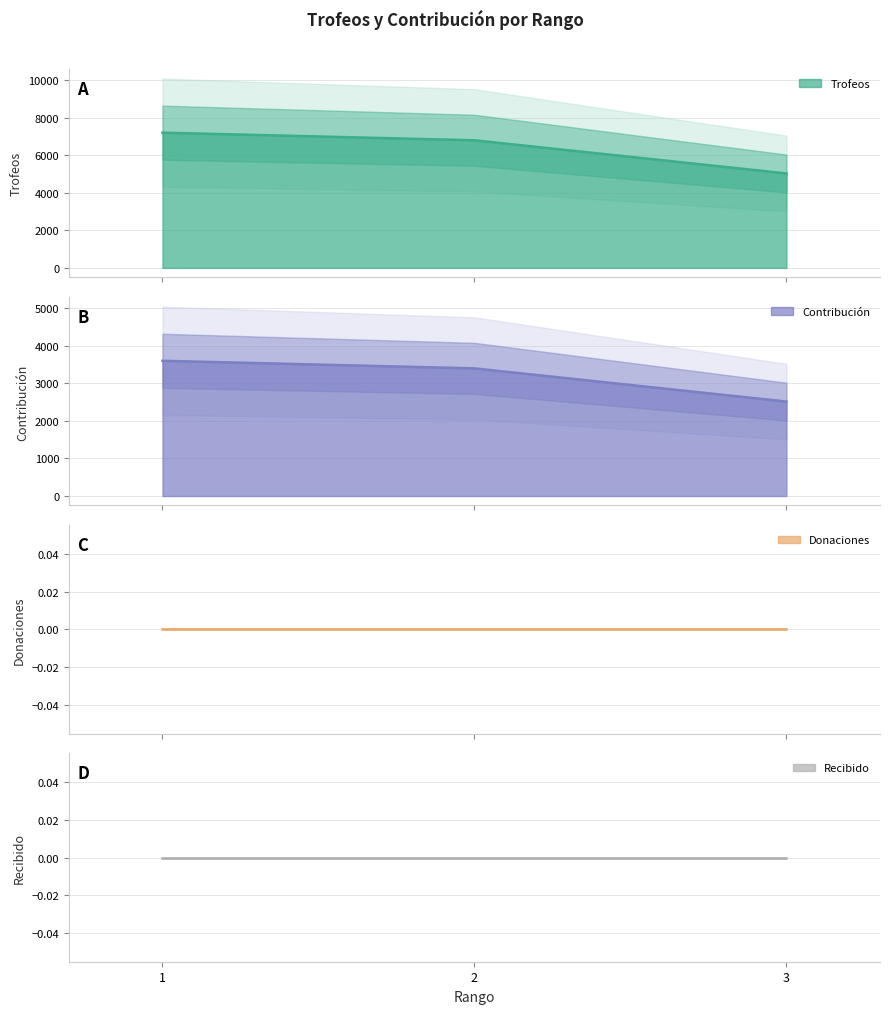

Reading left to right, extract all data points from this chart.

Trofeos: 1=7197	2=6792	3=5027
Contribución: 1=3598	2=3396	3=2513